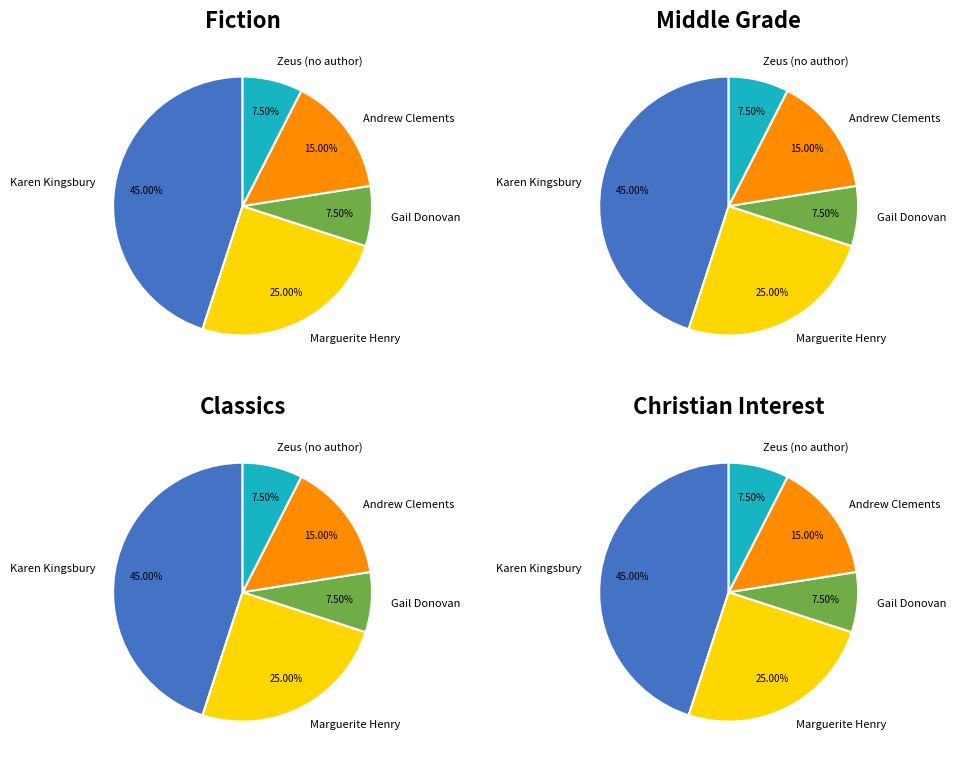

Is there a majority slice in this chart?

No